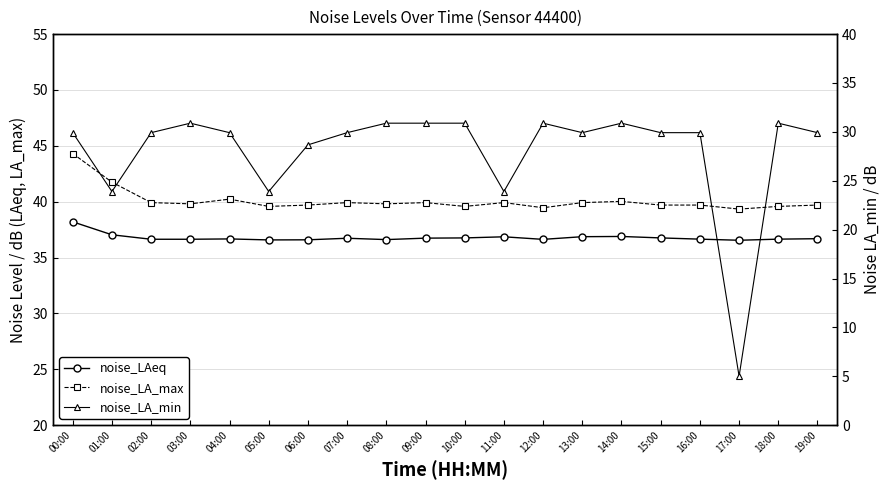

Reading left to right, extract all data points from this chart.

noise_LAeq: 38.2	37.0	36.6	36.6	36.7	36.6	36.6	36.7	36.6	36.7	36.8	36.9	36.6	36.9	36.9	36.8	36.6	36.5	36.6	36.7
noise_LA_max: 44.3	41.8	39.9	39.8	40.2	39.6	39.7	39.9	39.8	39.9	39.6	39.9	39.5	39.9	40.0	39.7	39.7	39.3	39.6	39.7
noise_LA_min: 29.9	23.9	29.9	30.9	29.9	23.9	28.7	29.9	30.9	30.9	30.9	23.9	30.9	29.9	30.9	29.9	29.9	5.0	30.9	29.9